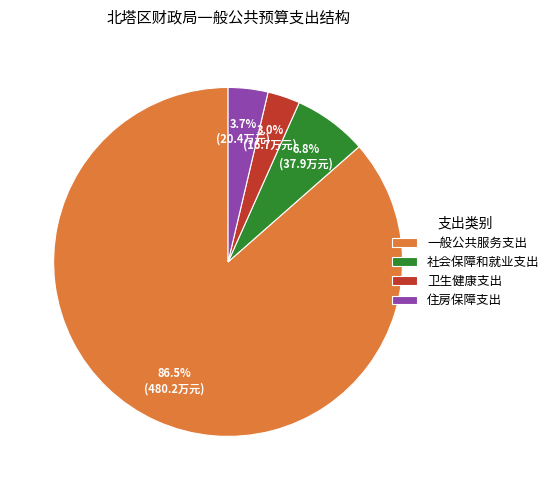

How many segments does this pie chart have?

4